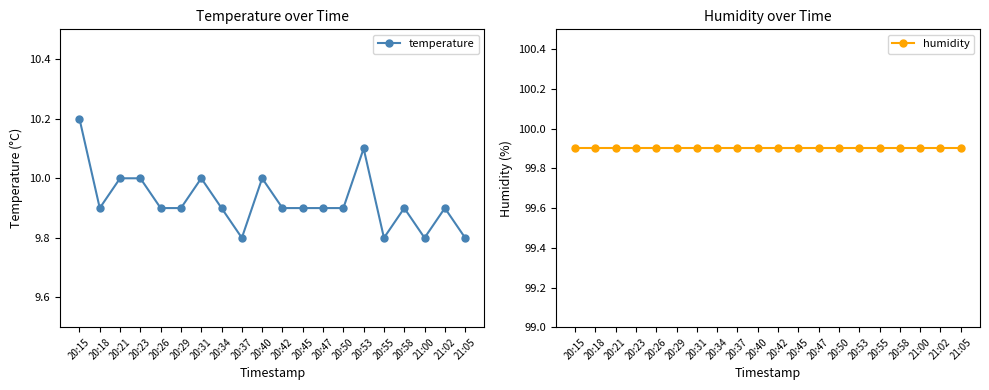

True or false: humidity has more than 1 points higher than both neighbors.

False